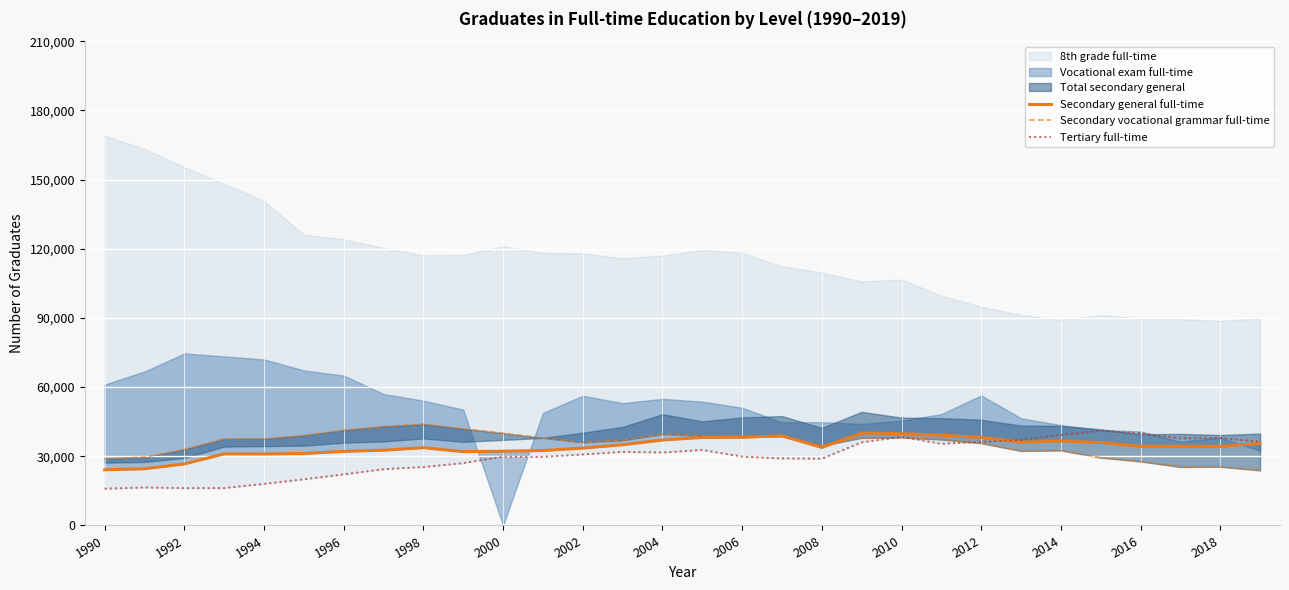

What is the difference between the second highest and minimum values in the Secondary general full-time series?

15694